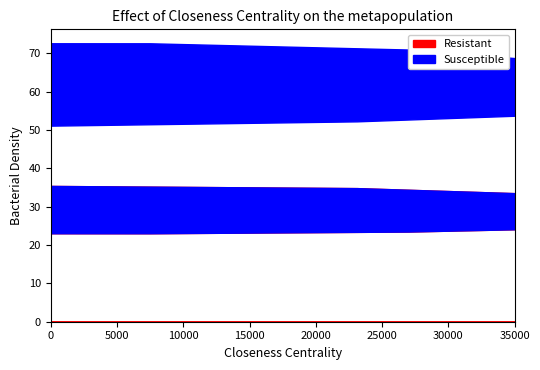

How many data points does each series have?

17